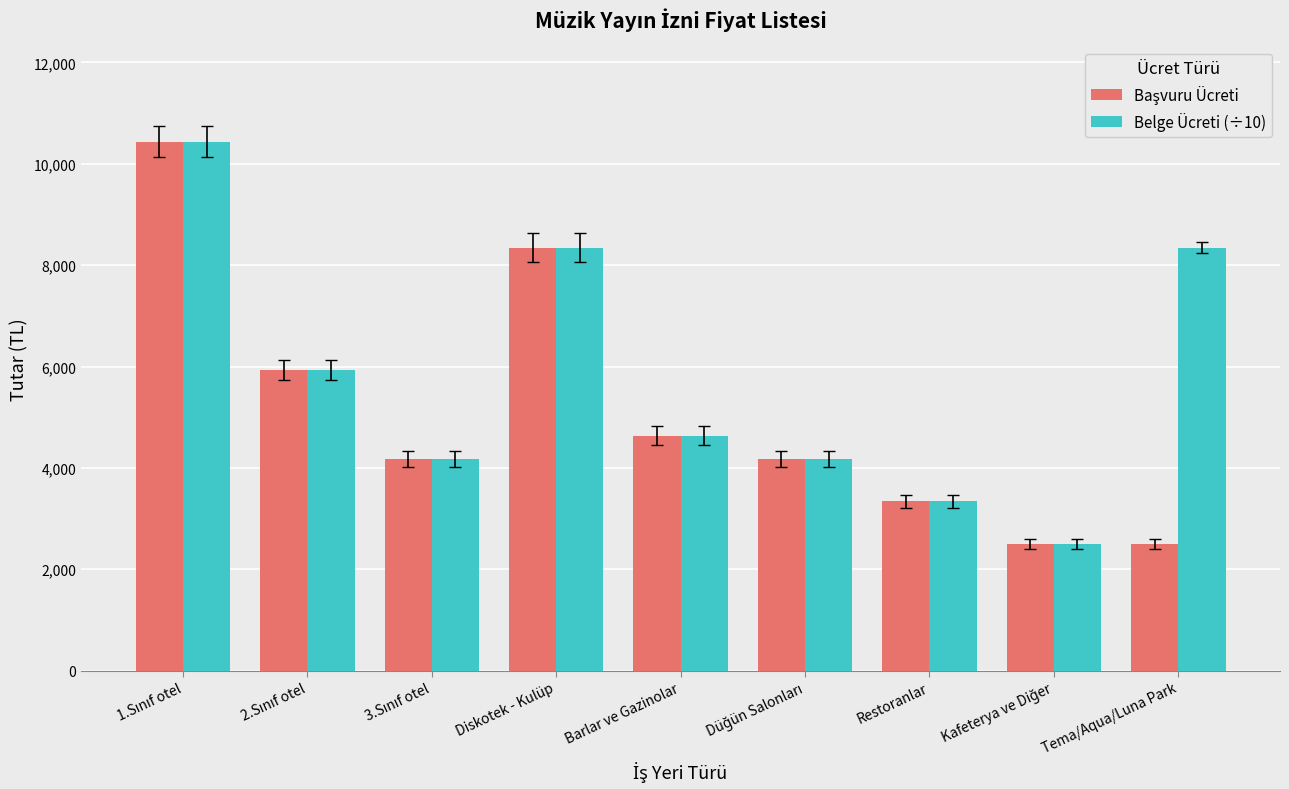

What is the sum of all Belge Ücreti (÷10) values?

51897